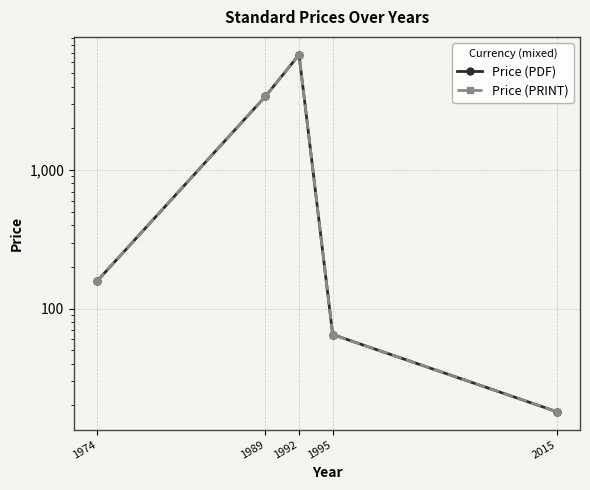

True or false: Price (PRINT) has more than 1 points higher than both neighbors.

False